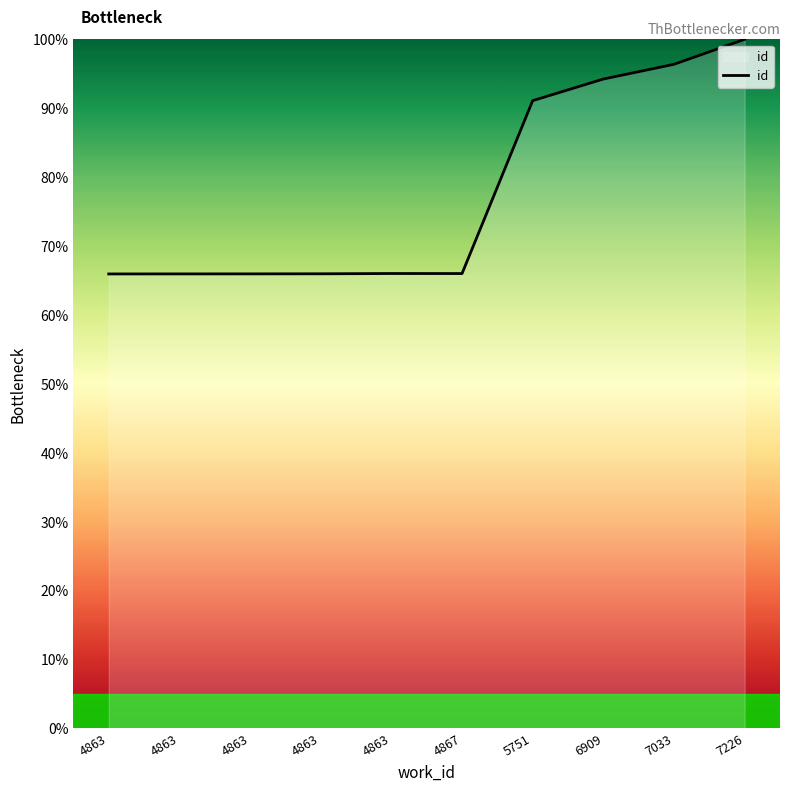

What is the sum of the values at 4863 and 6909?

160.2